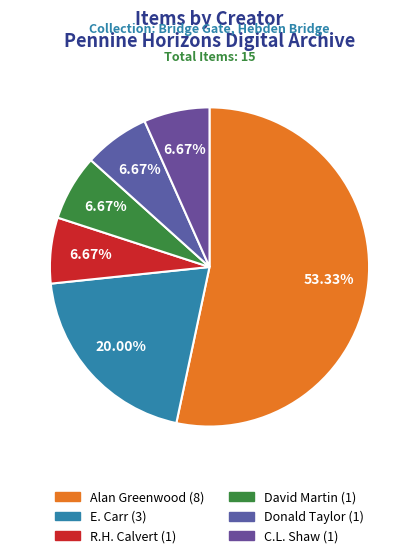

What is the largest slice in the pie chart?

Alan Greenwood